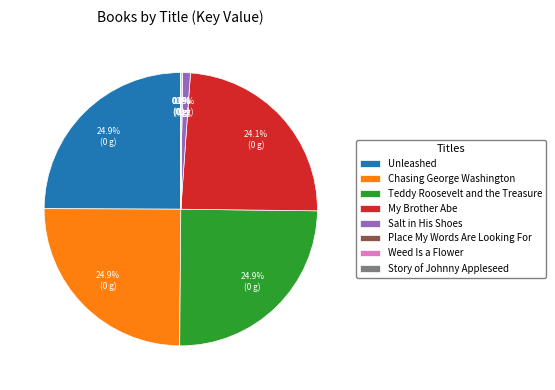

Is there a majority slice in this chart?

No